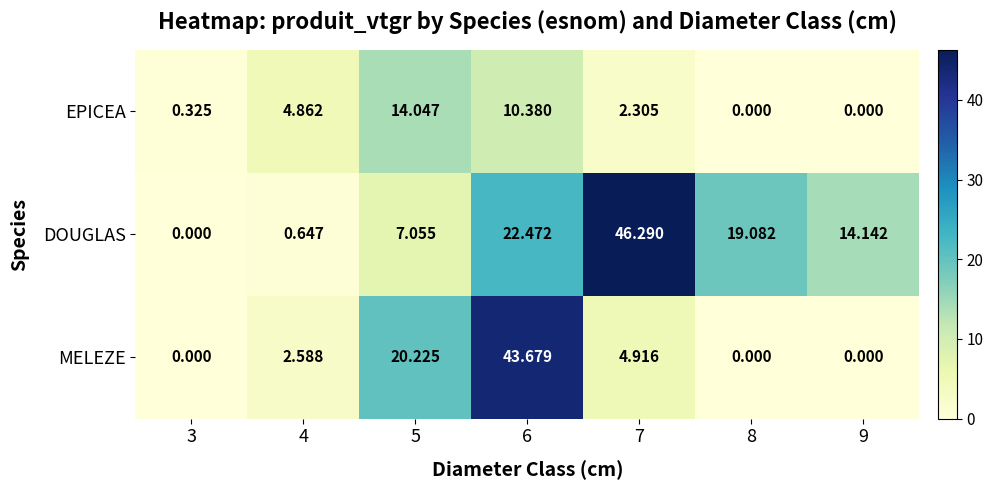

Which series has the largest total across all categories?

DOUGLAS